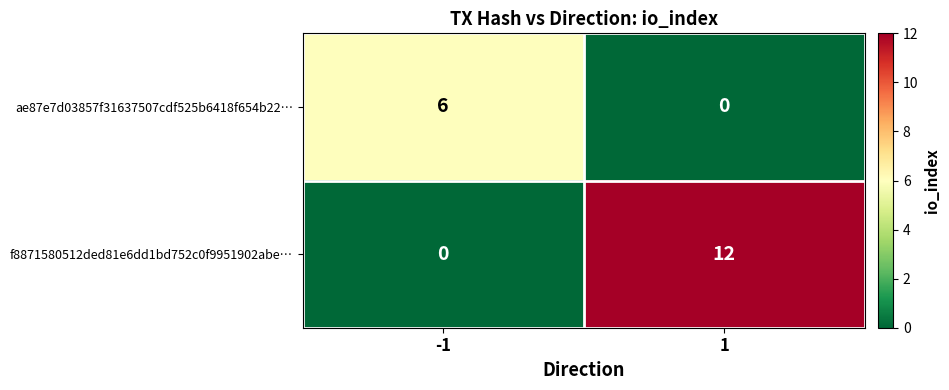

Rank the series by their maximum value, from highest to lowest.

f8871580512ded81e6dd1bd752c0f9951902abe…, ae87e7d03857f31637507cdf525b6418f654b22…